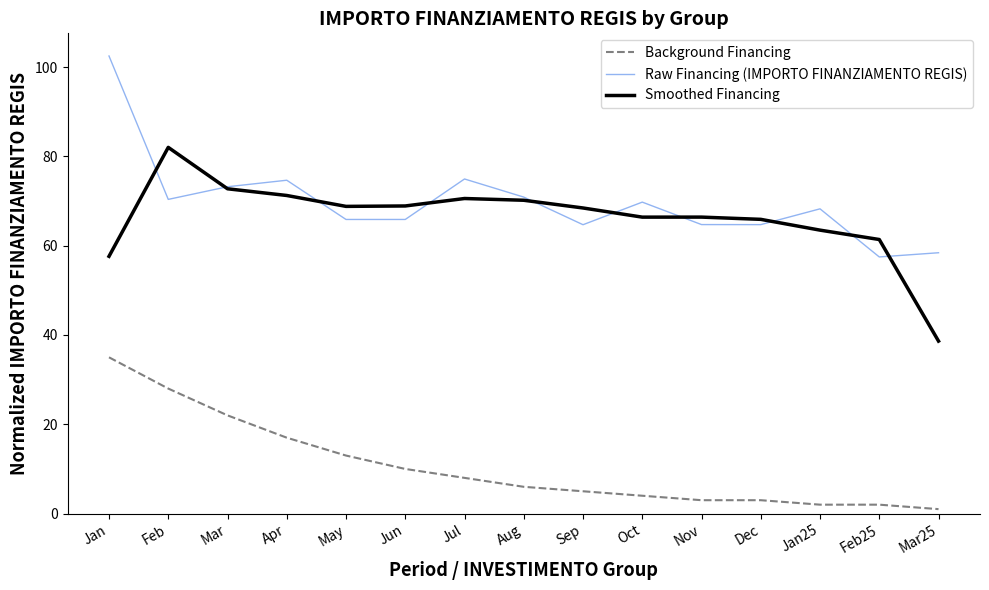

At which label does Smoothed Financing reach its minimum?

Mar25